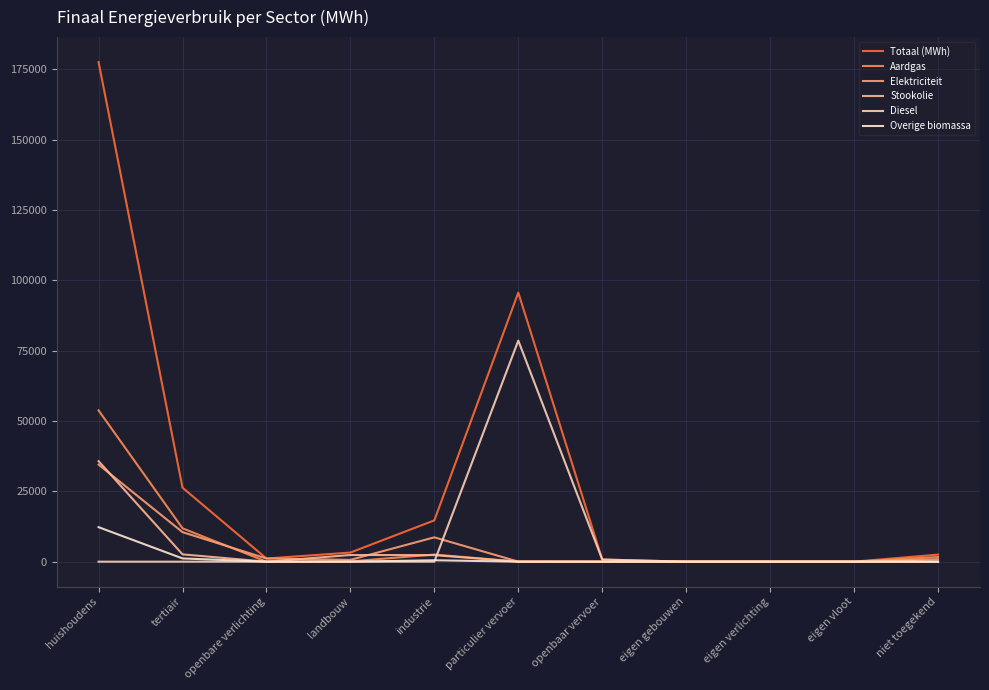

What is the spread (max minus min) of values at openbaar vervoer?

780.0